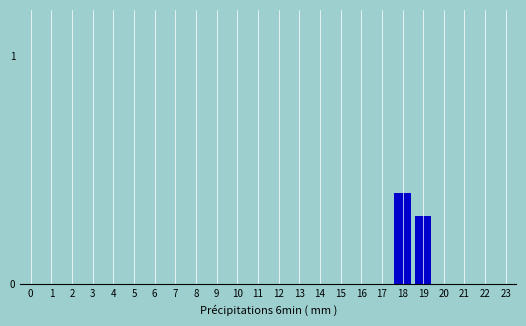

Reading left to right, list all the values displayed in this chart.

0=0.0	1=0.0	2=0.0	3=0.0	4=0.0	5=0.0	6=0.0	7=0.0	8=0.0	9=0.0	10=0.0	11=0.0	12=0.0	13=0.0	14=0.0	15=0.0	16=0.0	17=0.0	18=0.4	19=0.3	20=0.0	21=0.0	22=0.0	23=0.0